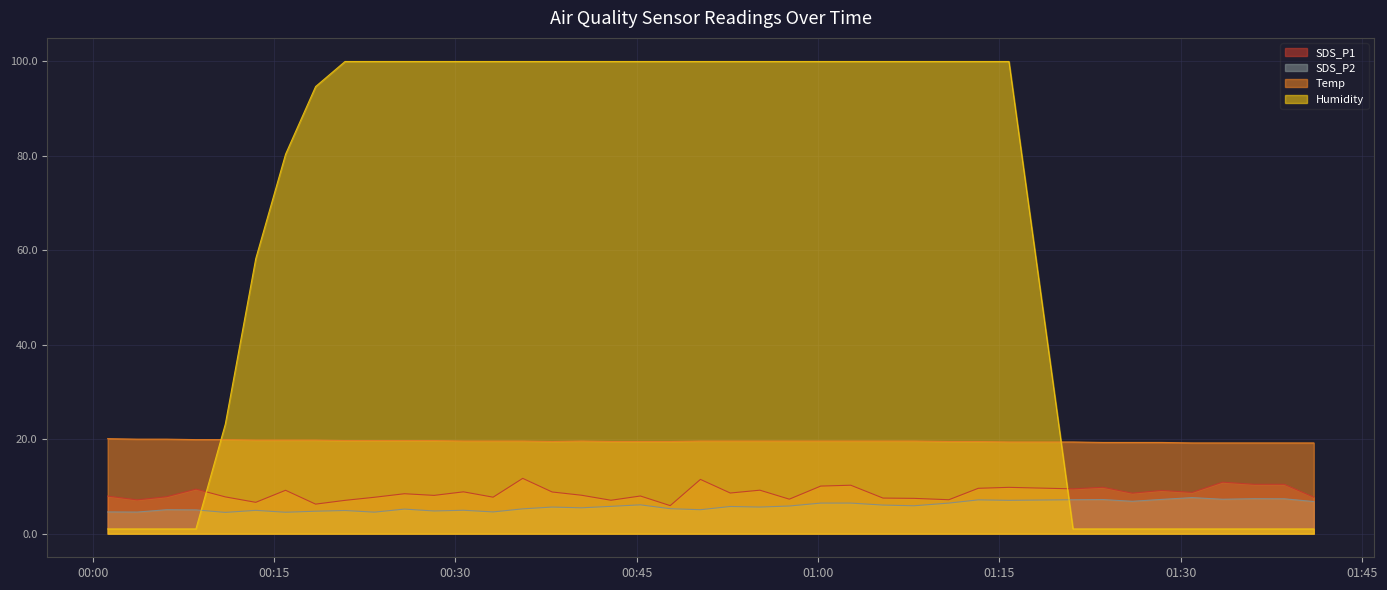

Which series has the largest total across all categories?

Humidity